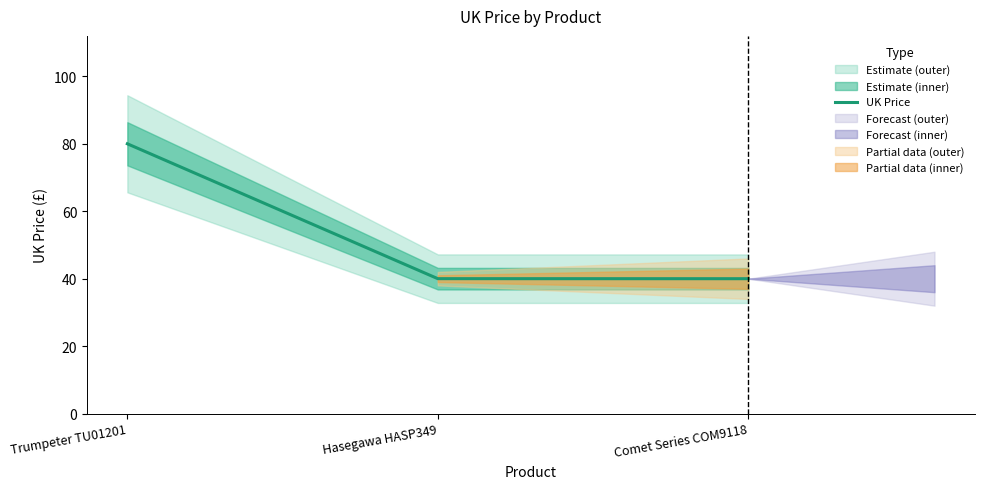

What position from the right is Comet Series COM9118?

1